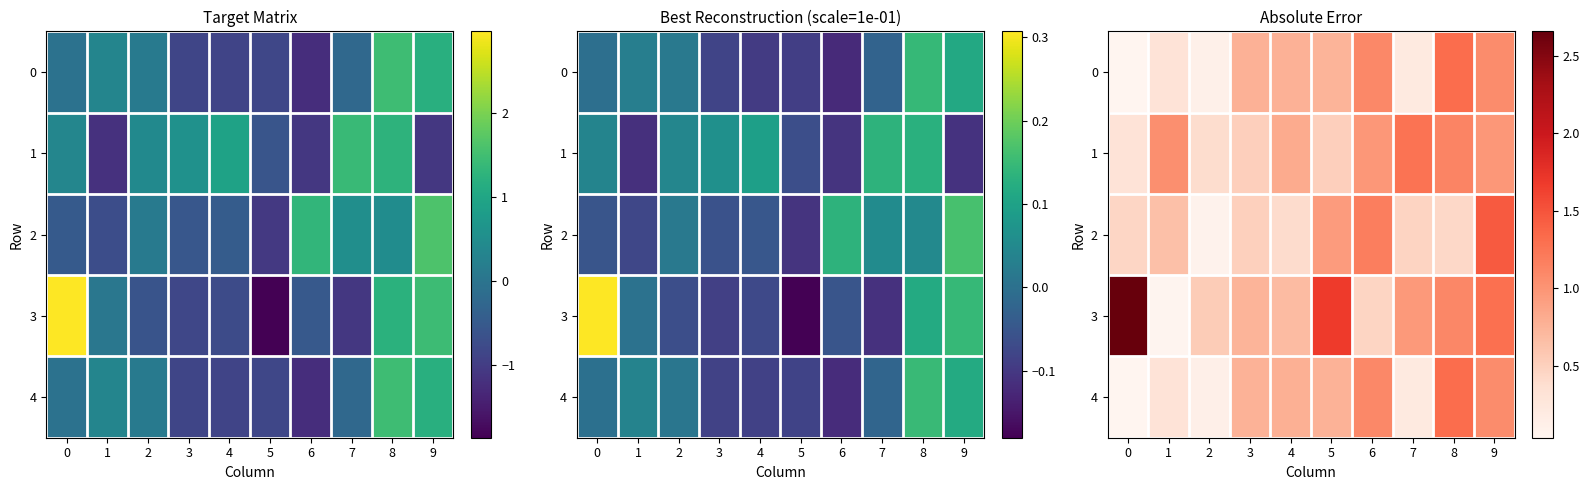

What is the difference between the highest and lowest values at 0?

2.6